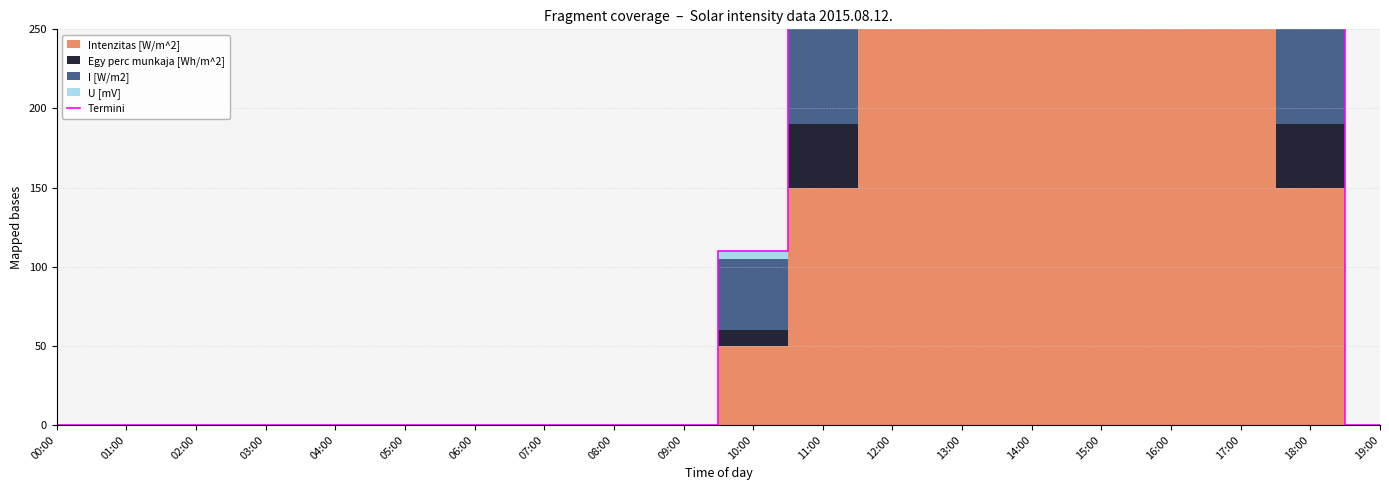

The chart shows a value of 920 at 17:00. True or false?

True